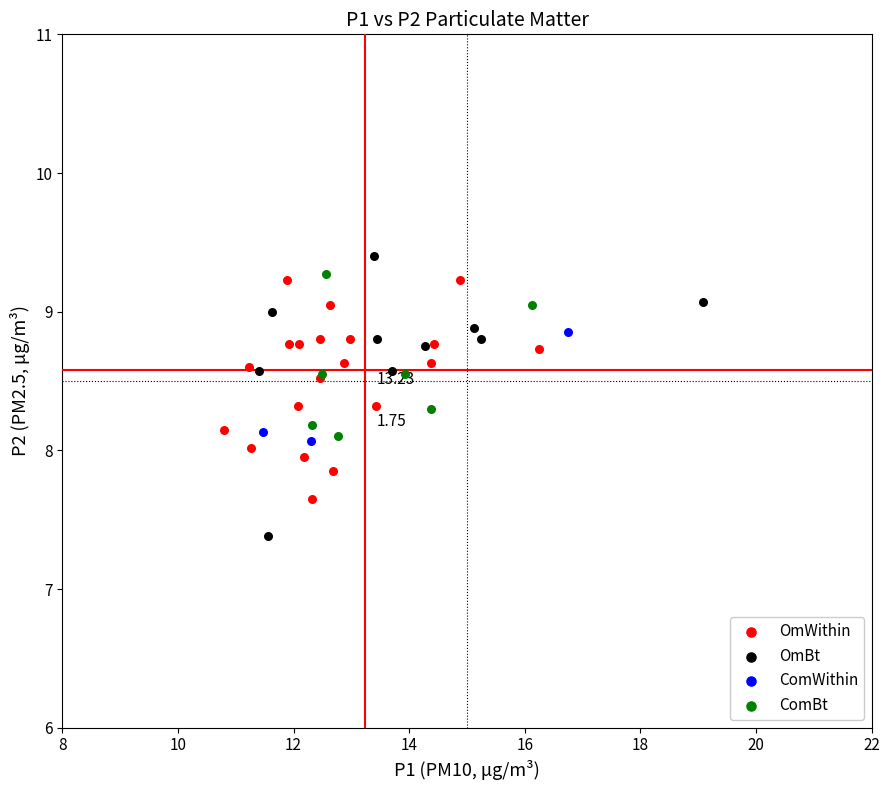

Which series has the widest spread of Y values?

OmBt